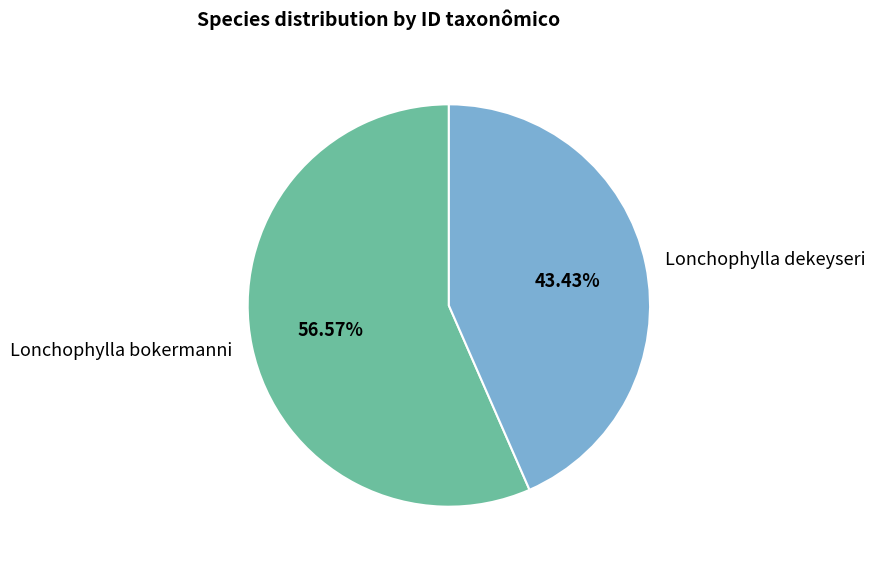

What percentage is the Lonchophylla dekeyseri slice, to the nearest percent?

43%